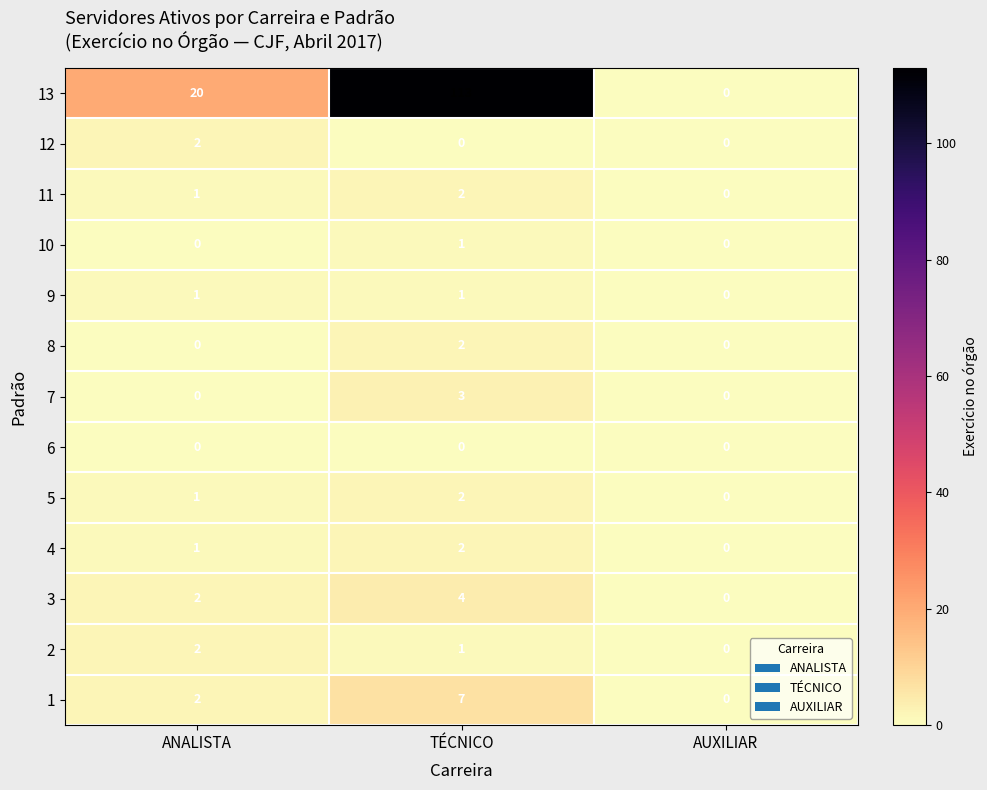

What is the sum of the 5 values at ANALISTA and TÉCNICO?

3